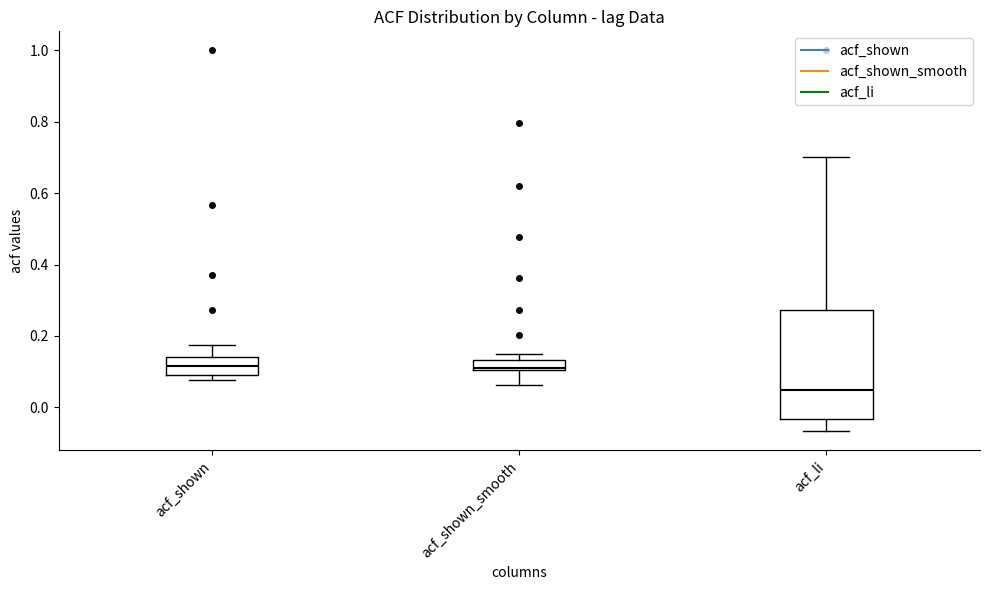

Where does the median line of the box for acf_li sit on the y-axis? The values are not printed on the chart, so give them approximately, as read against the axis.

0.04